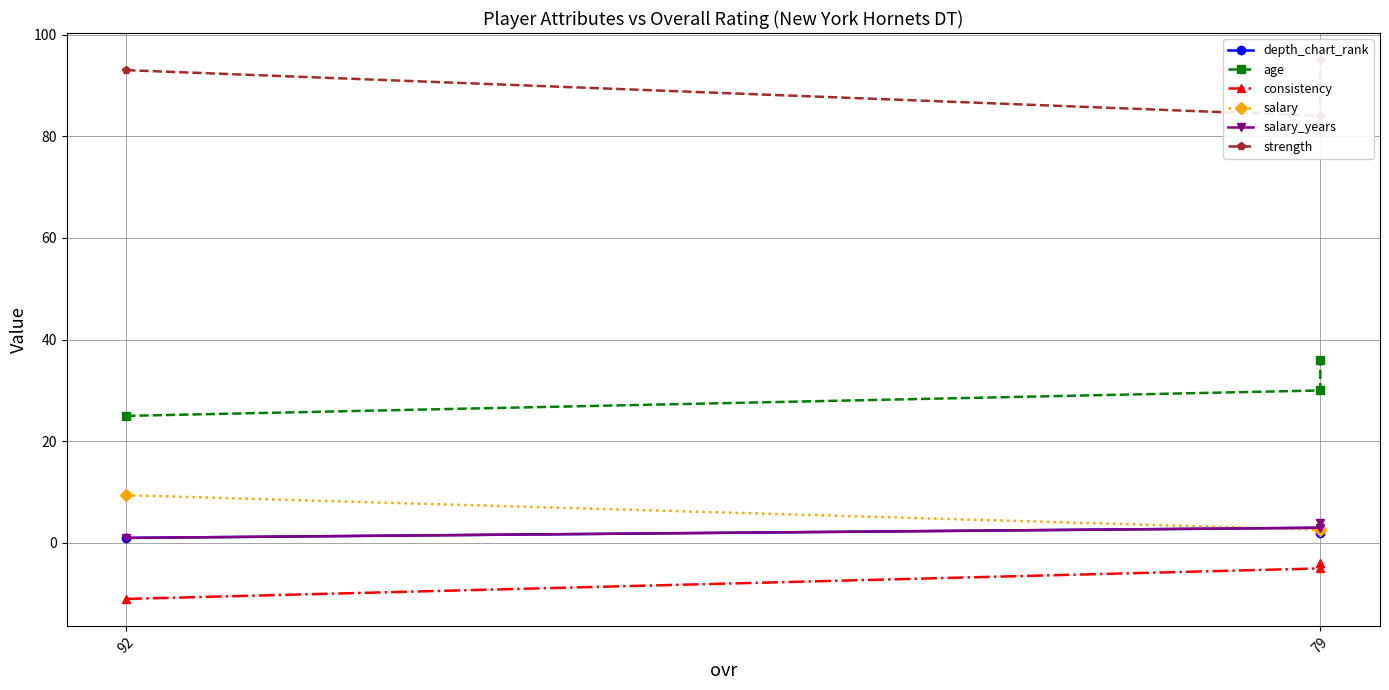

Which has a higher value, 79 or 79?

79